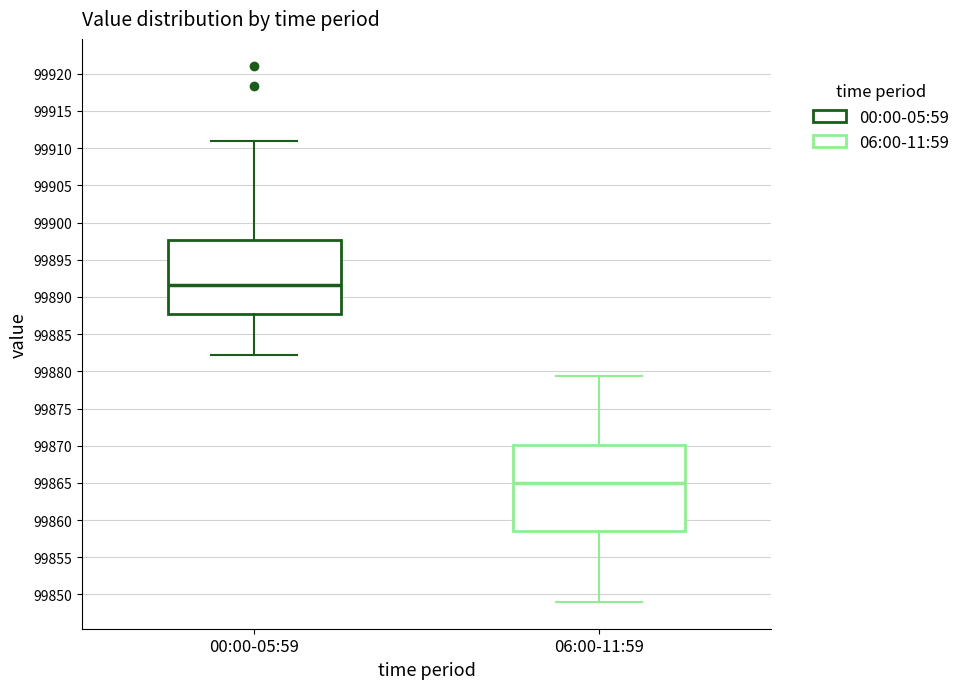

Reading left to right, transcribe this box plot: for each box, give where its median line is, the range the box spans, and where its two whiskers end, as read against the y-axis. The values are not printed on the chart, so give them approximately, as read against the axis.

00:00-05:59: median 99891.5, box 99888.0 to 99897.5, whiskers 99882.0 to 99911.0
06:00-11:59: median 99865.0, box 99858.5 to 99870.0, whiskers 99849.0 to 99879.5